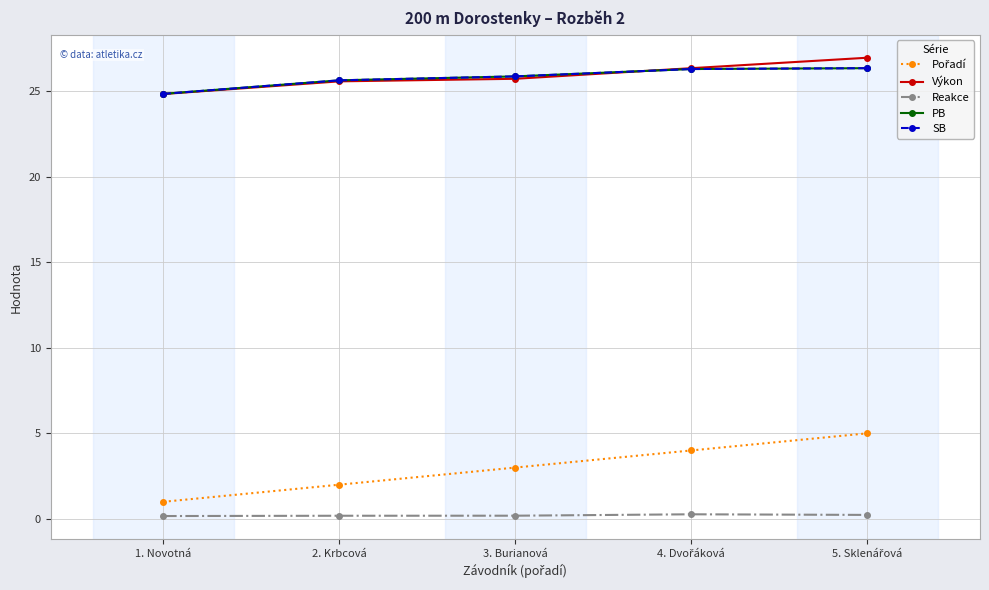

What is the maximum value shown in the chart?

26.9